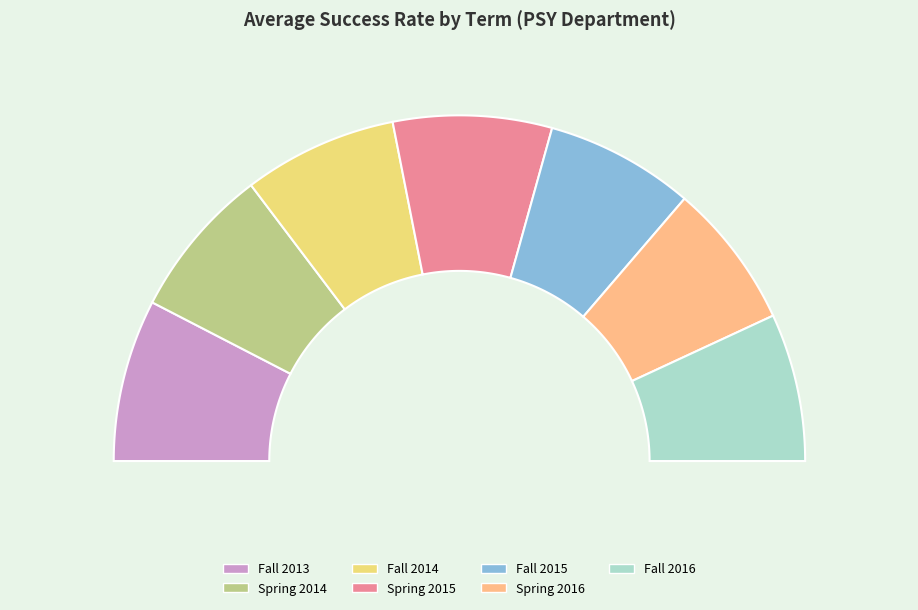

Which category has the smallest portion of the pie?

Spring 2016